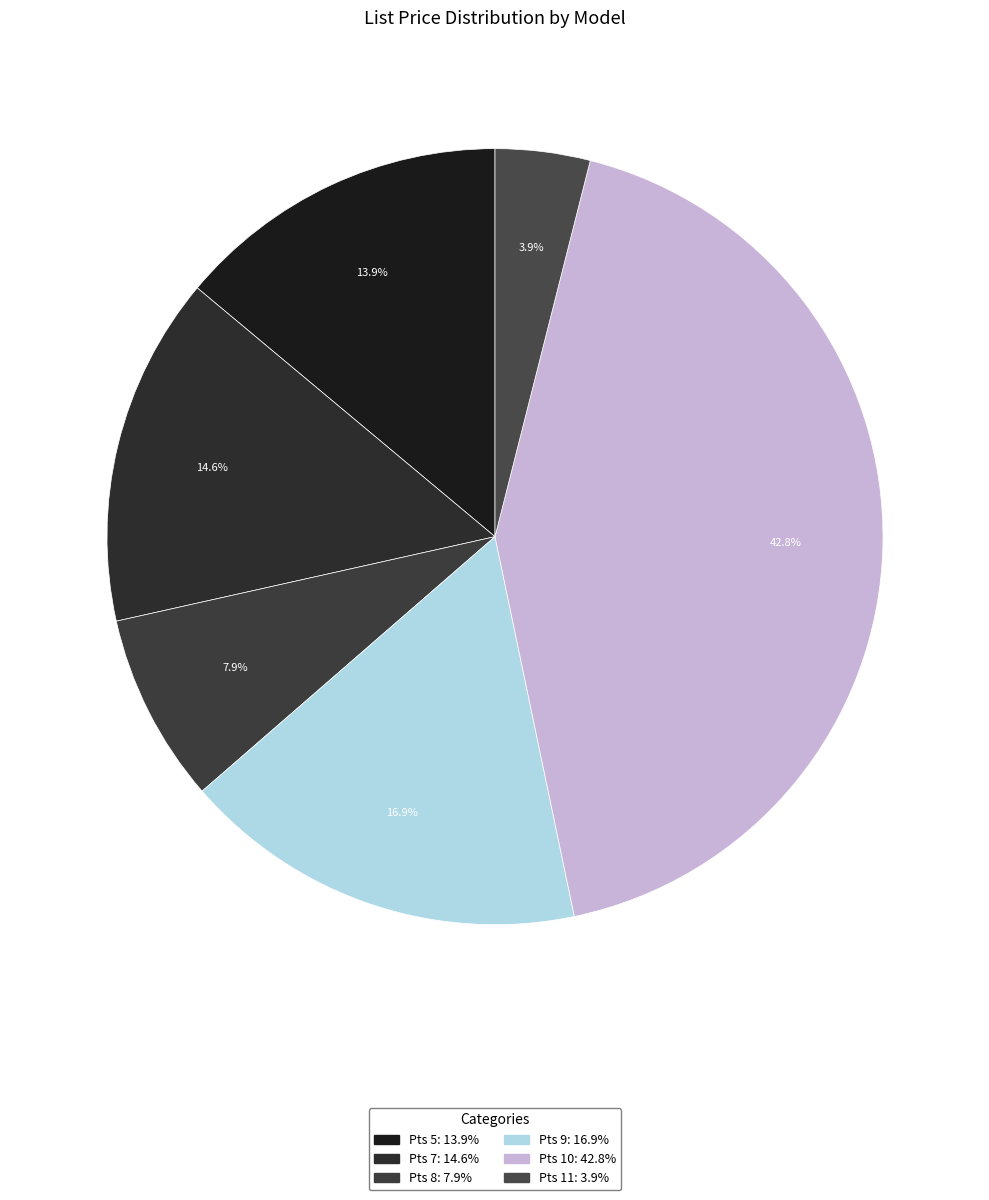

How many slices are in this pie chart?

6